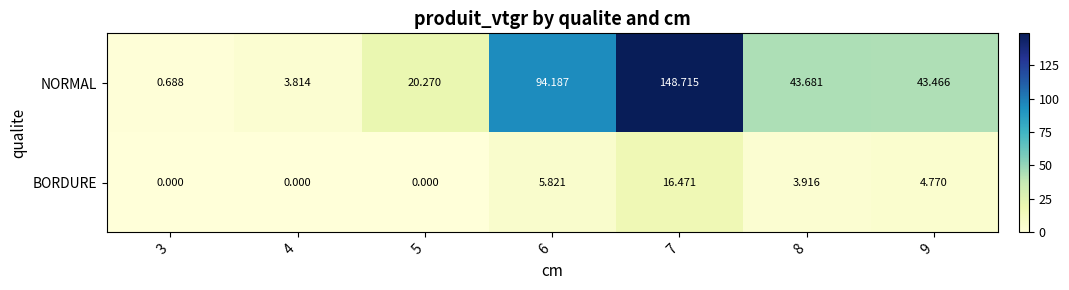

List the series in order of their peak value, highest first.

NORMAL, BORDURE